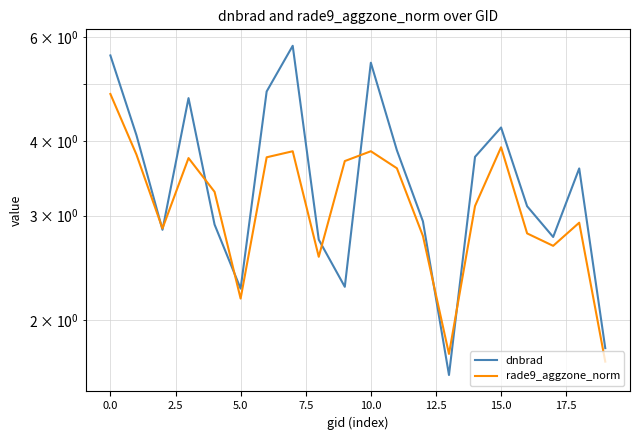

What is the value of the rade9_aggzone_norm point at the 9th from the left?

2.6